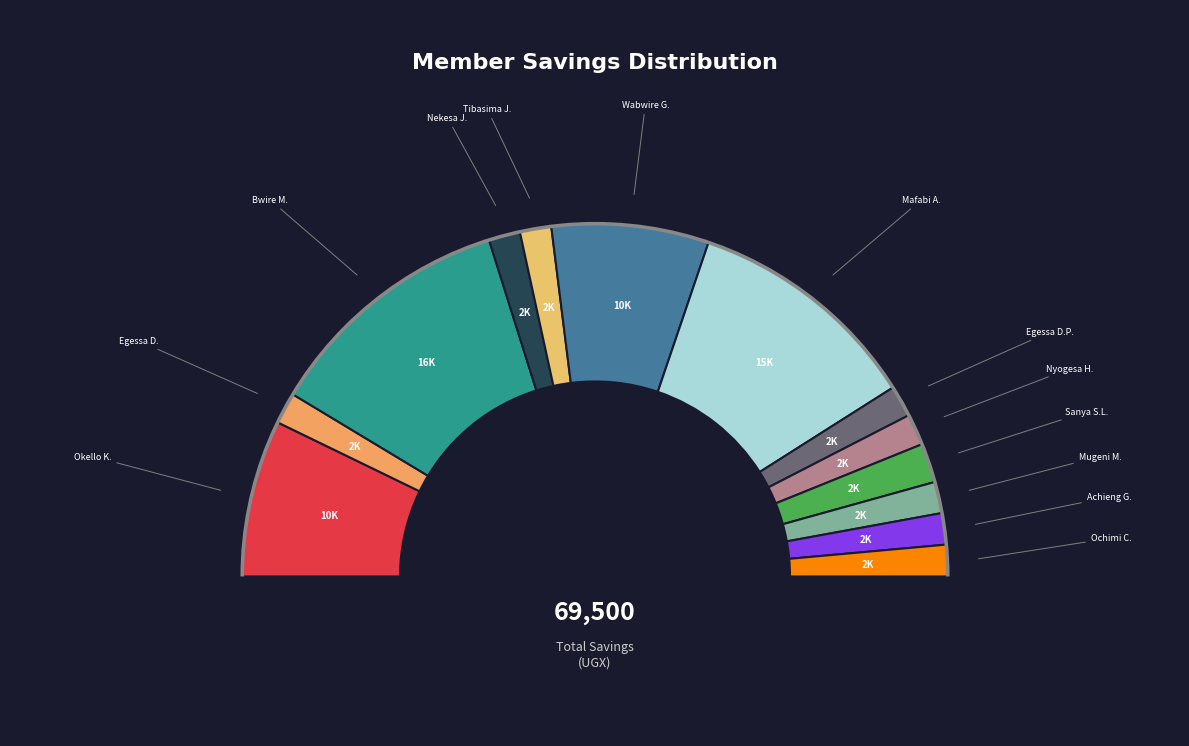

Count the number of slices in the pie.

14